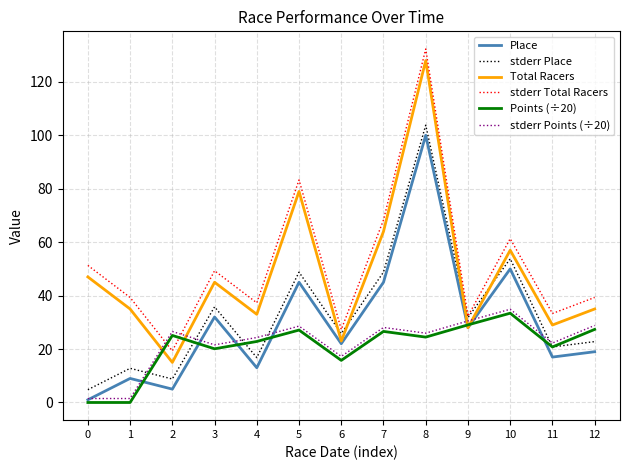

True or false: stderr Points (÷20) and Points (÷20) intersect in this chart.

False